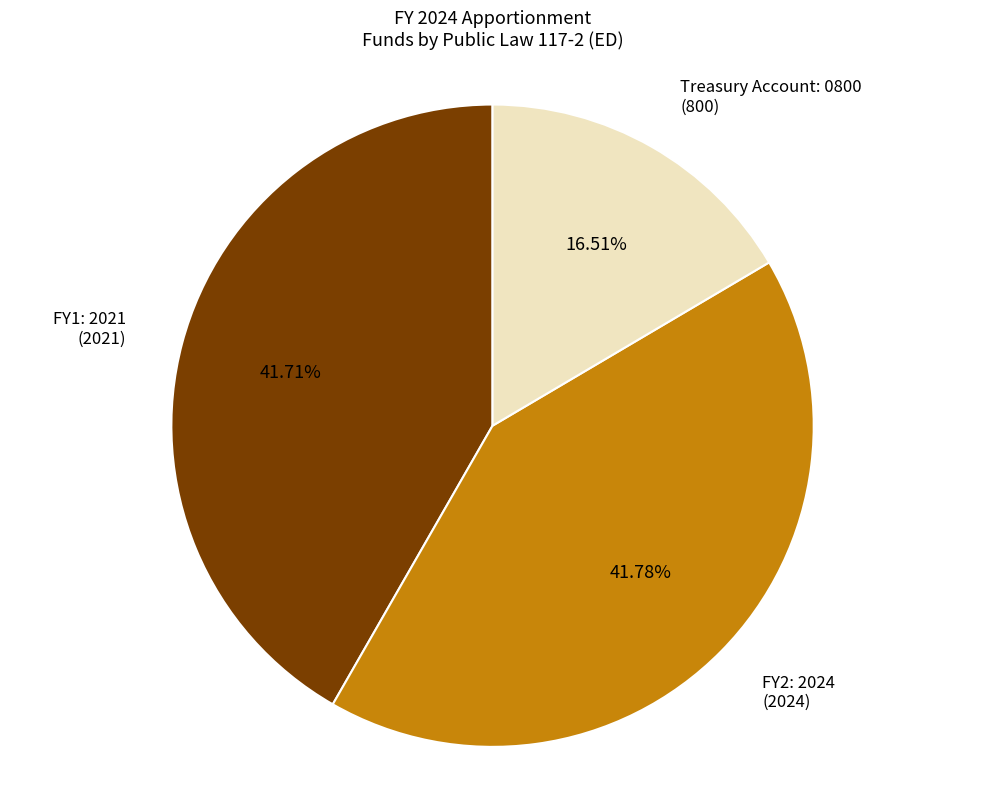

Does FY1: 2021 account for over 50% of the chart?

No